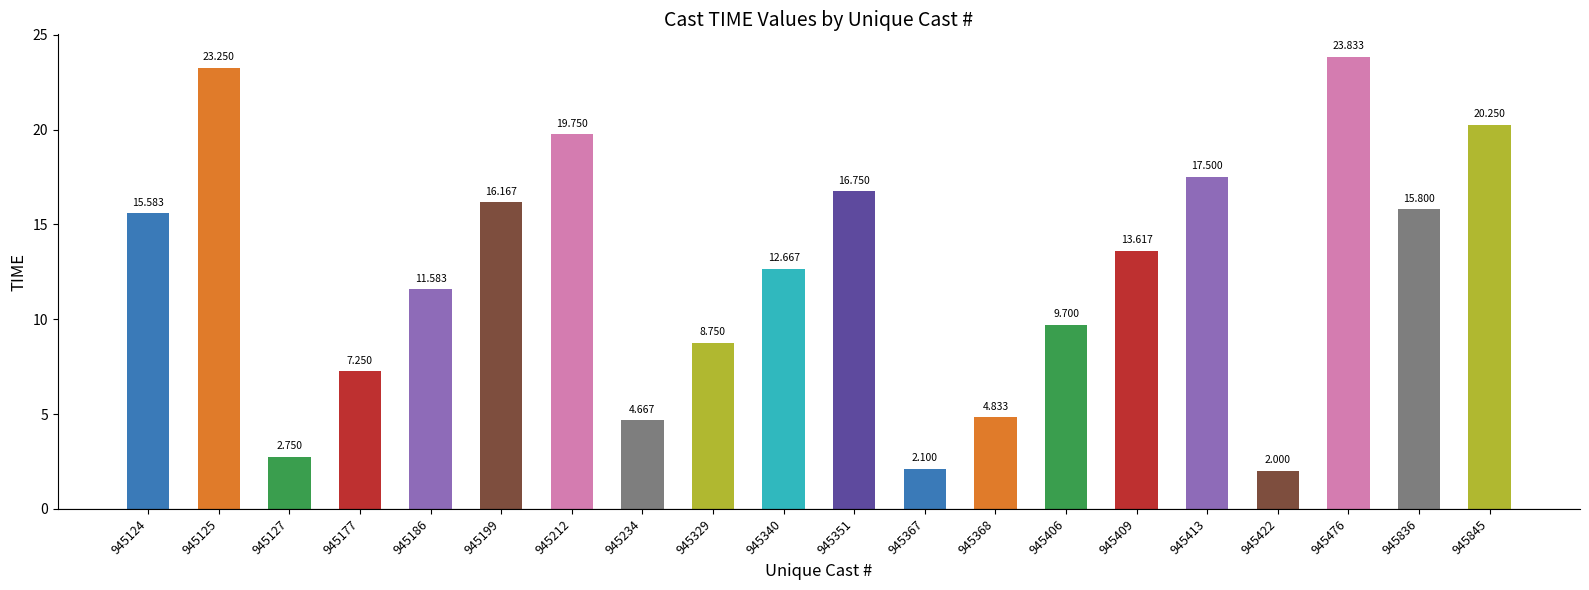

What is the ratio of the value at 945186 to the value at 945127?

4.2